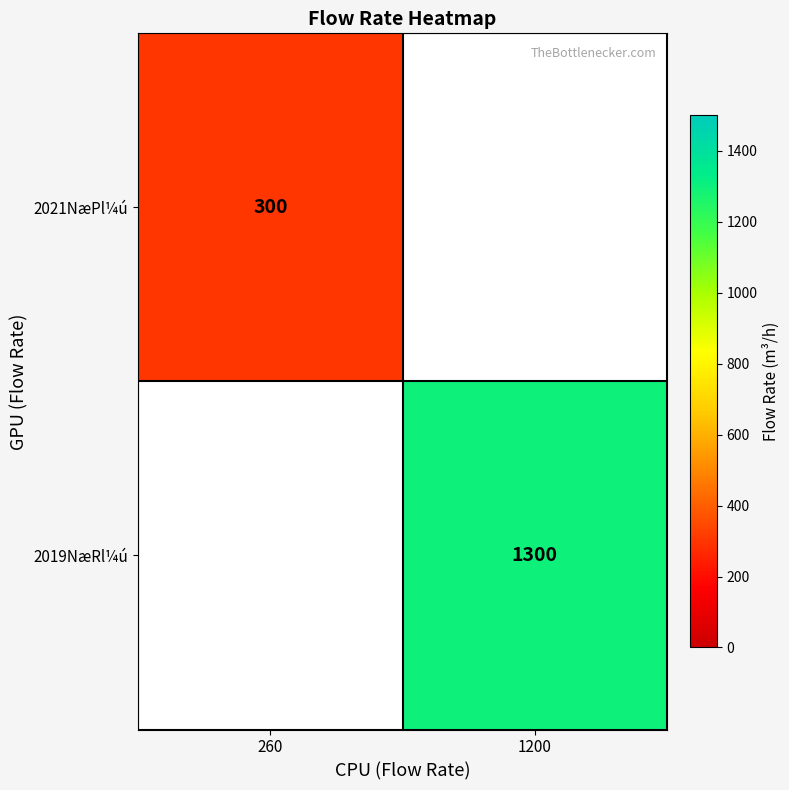

True or false: 2019NæRl¼ú has a value of 812 at 1200.

False